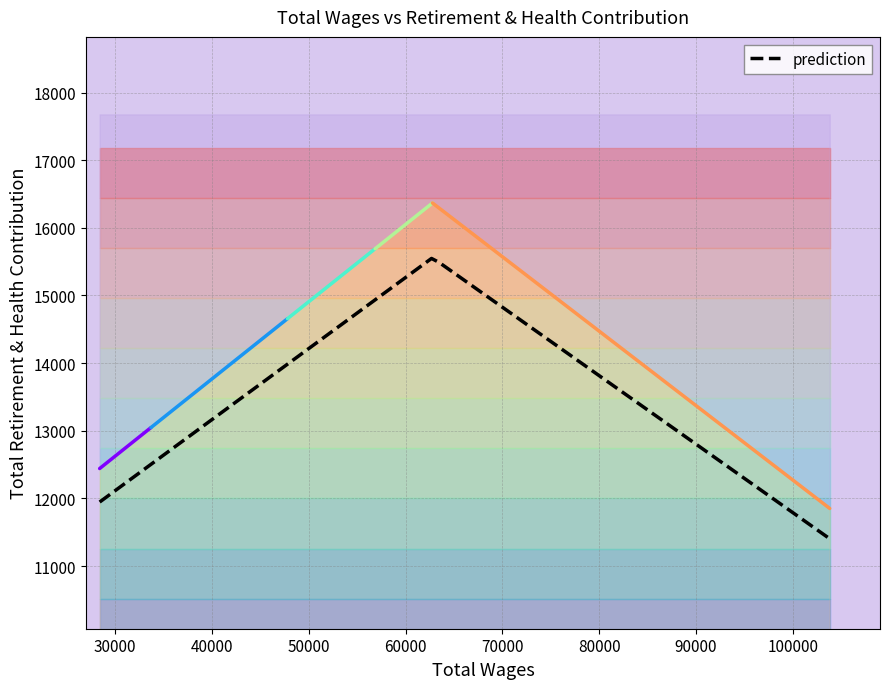

What is the average value?

14009